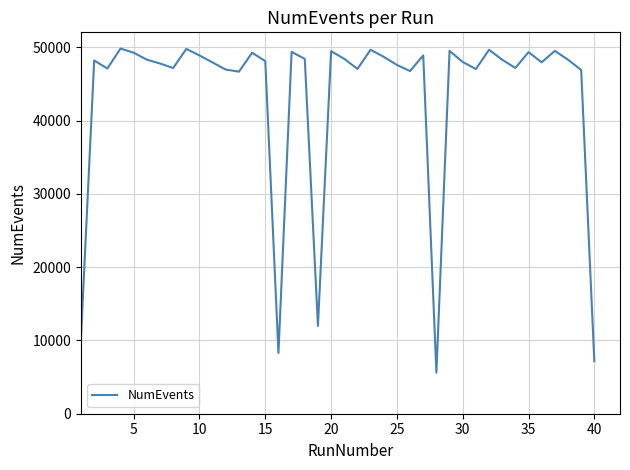

What is the sum of all values?

1734778